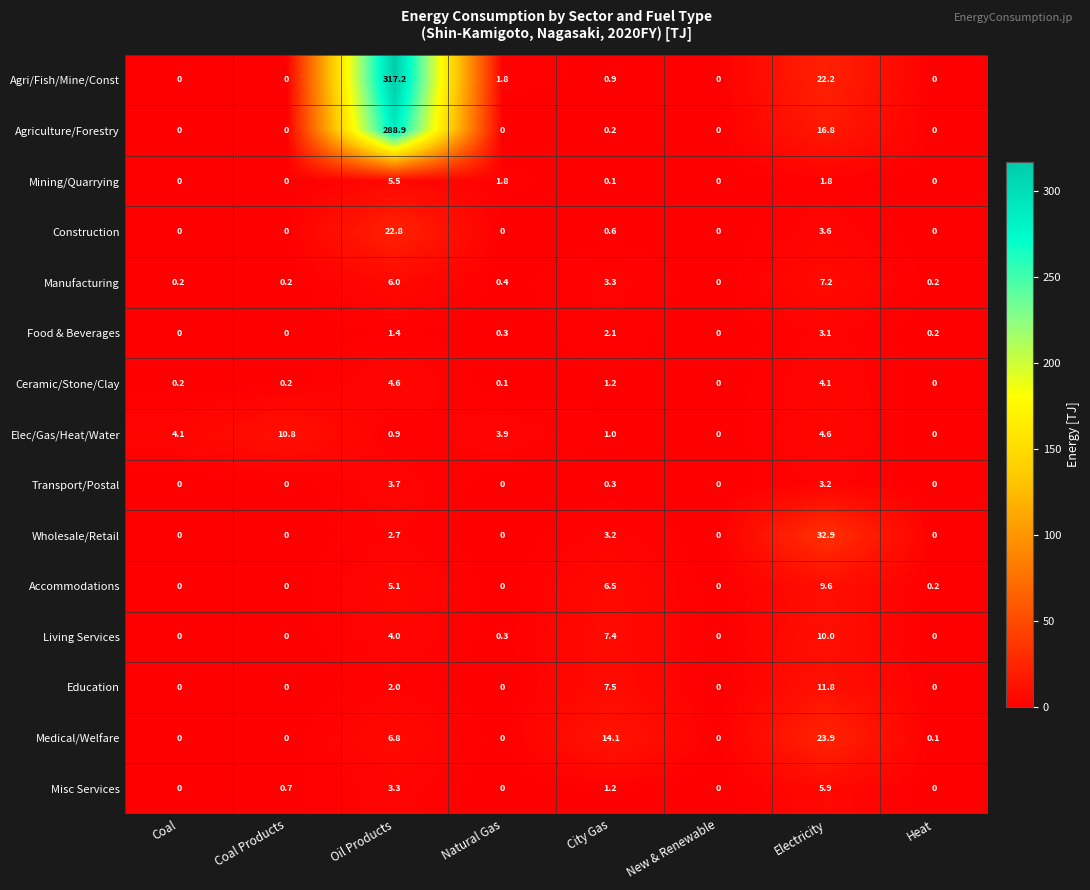

The value of Living Services at New & Renewable is 0.0. True or false?

True